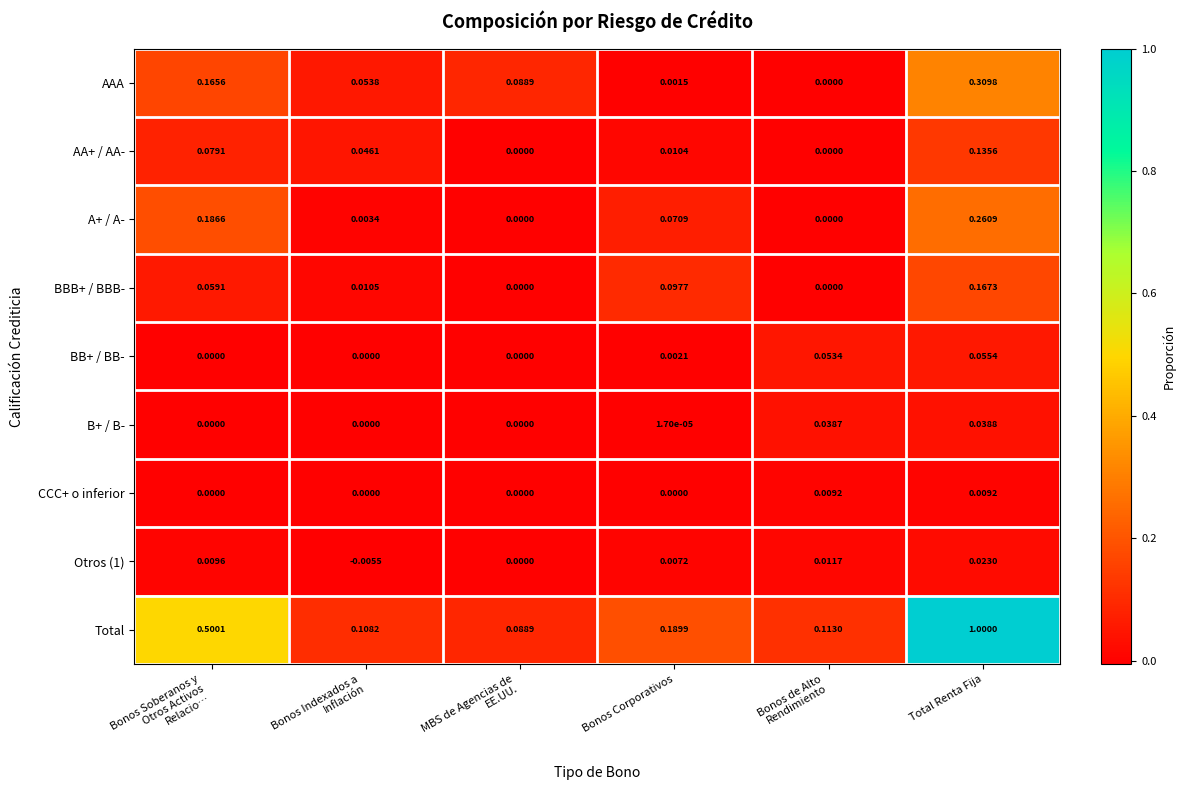

What is the greatest value displayed?

1.0